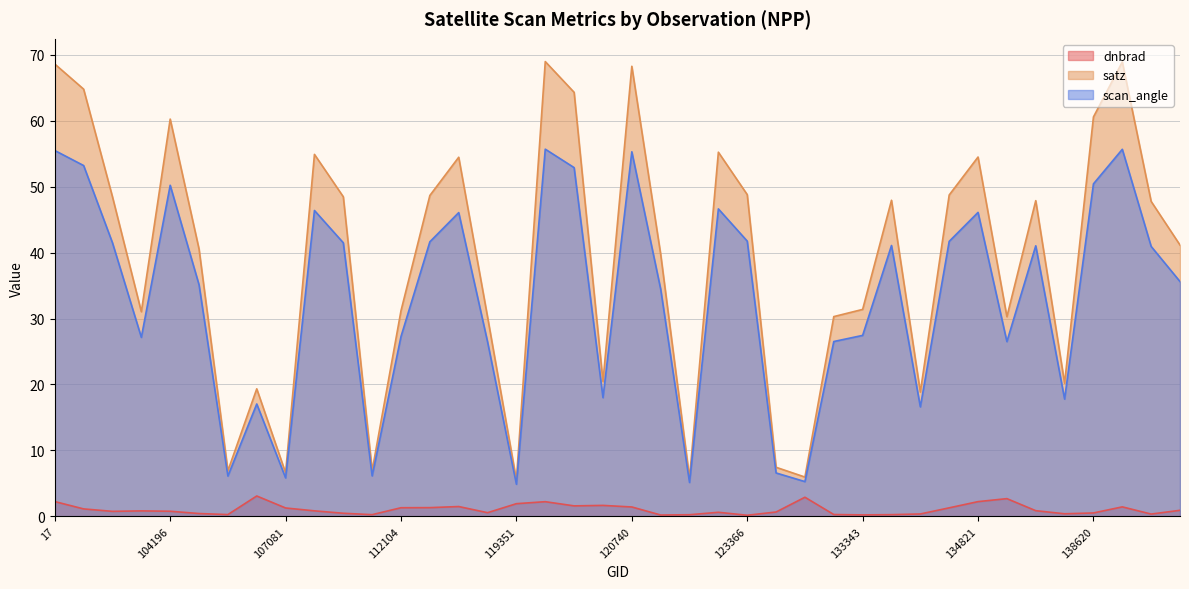

Which has a higher value, 104196 or 103720?

103720